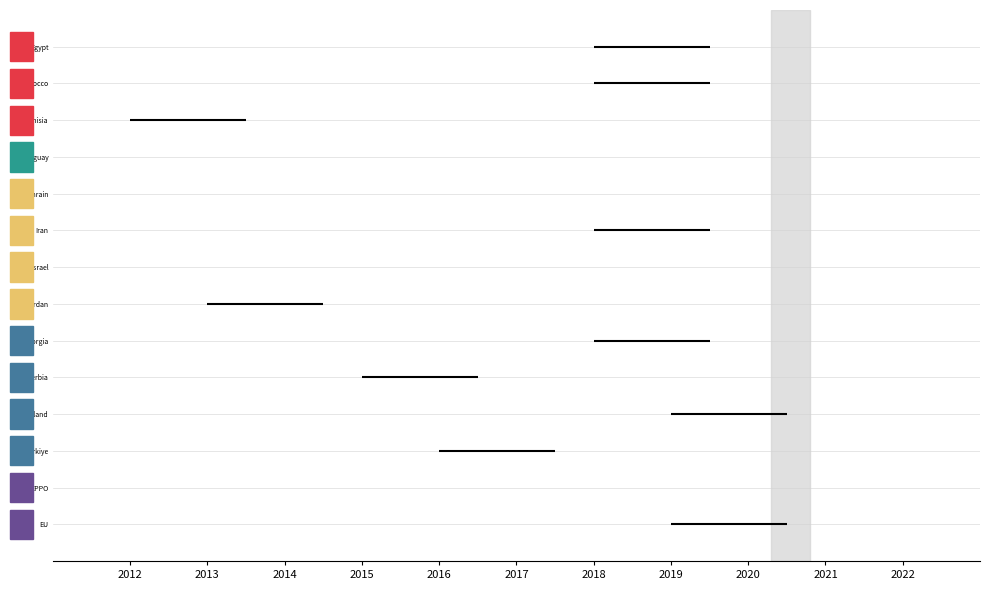

Is the value of Israel at 2013 greater than the value of Turkiye at 2013?

Yes